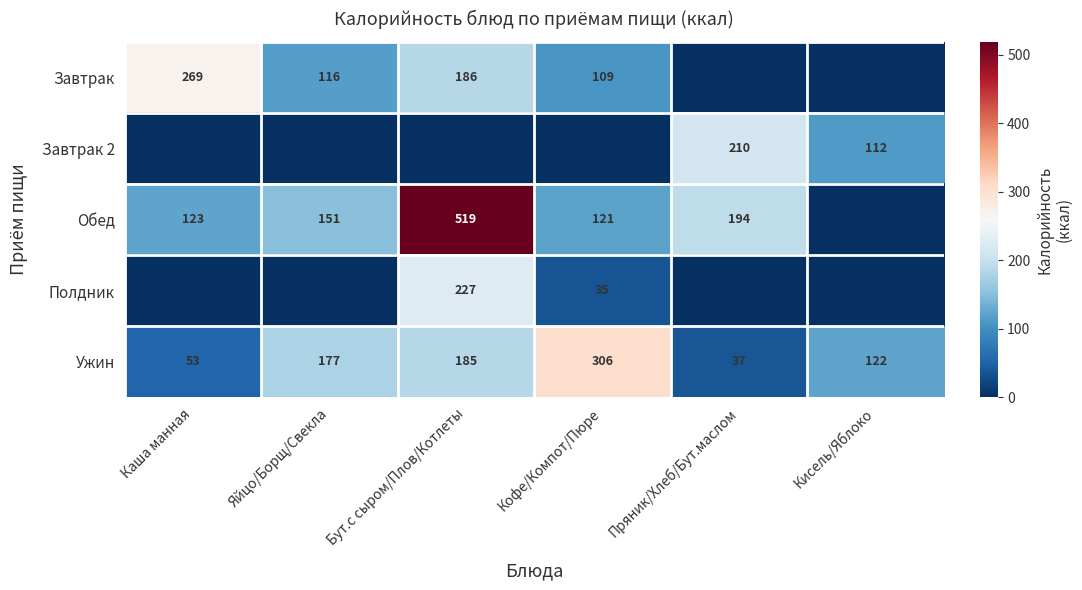

What value does the Ужин series have at Каша манная, to the nearest 5?

55